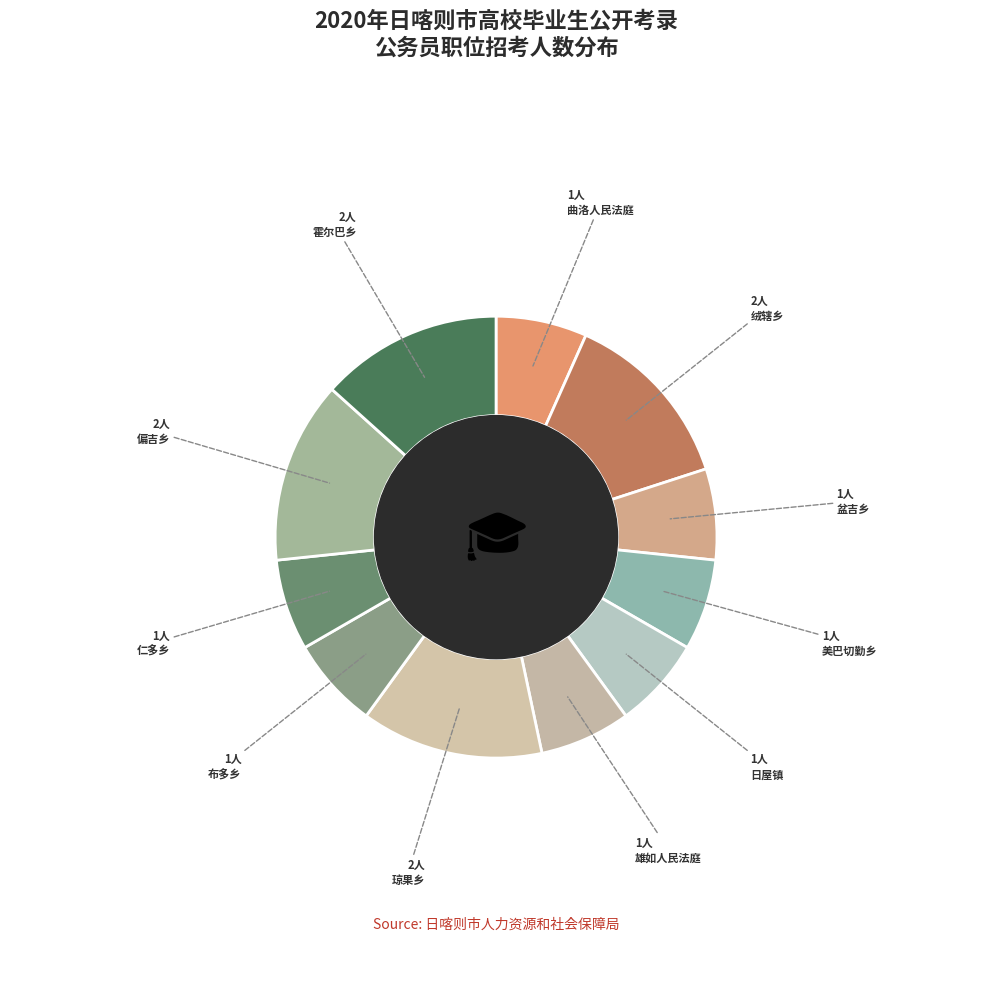

What is the largest slice in the pie chart?

绒辖乡